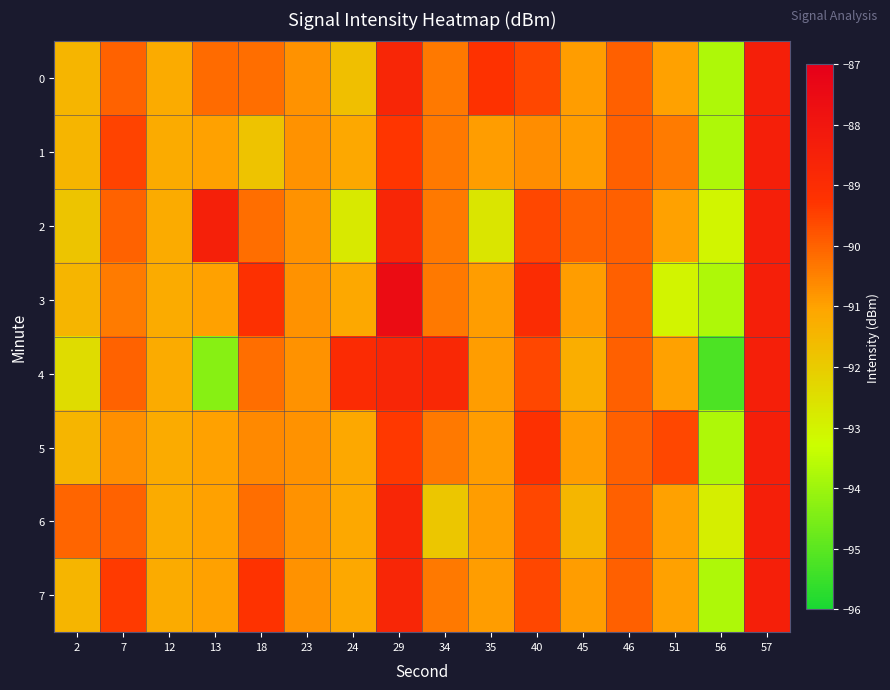

At how many categories does at least one series exceed -94?

16